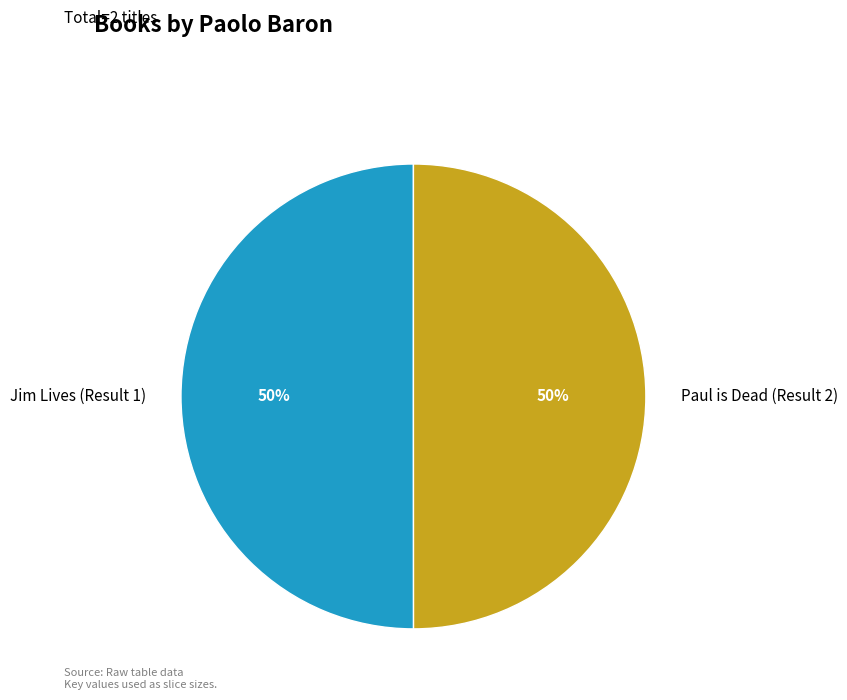

To the nearest percent, what percentage of the pie is Jim Lives (Result 1)?

50%